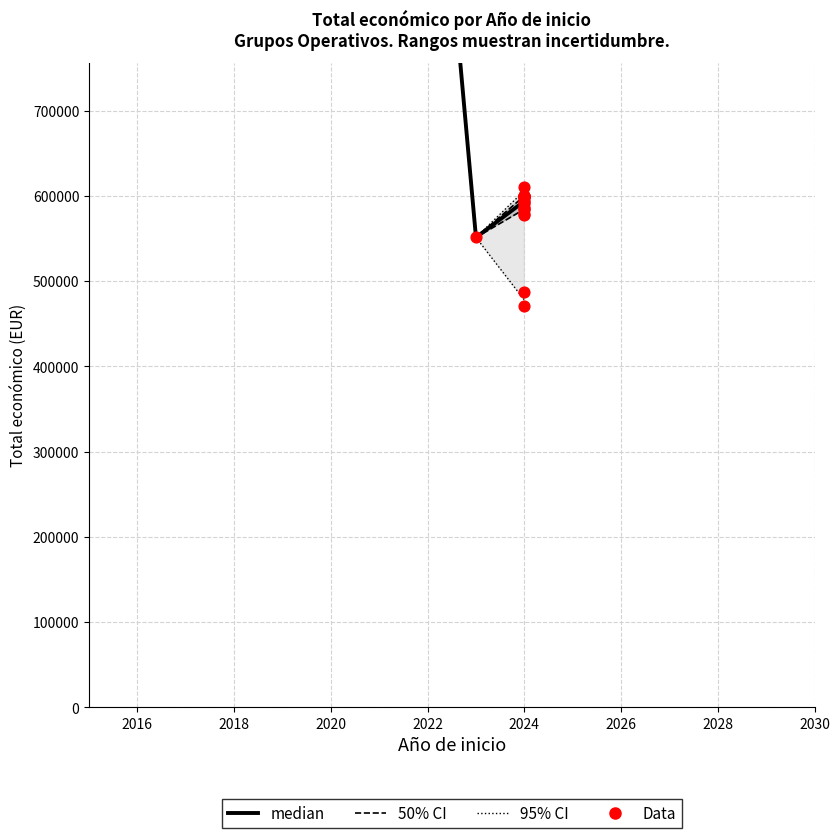

What is the change in value from 2024 to 2024?

-115239